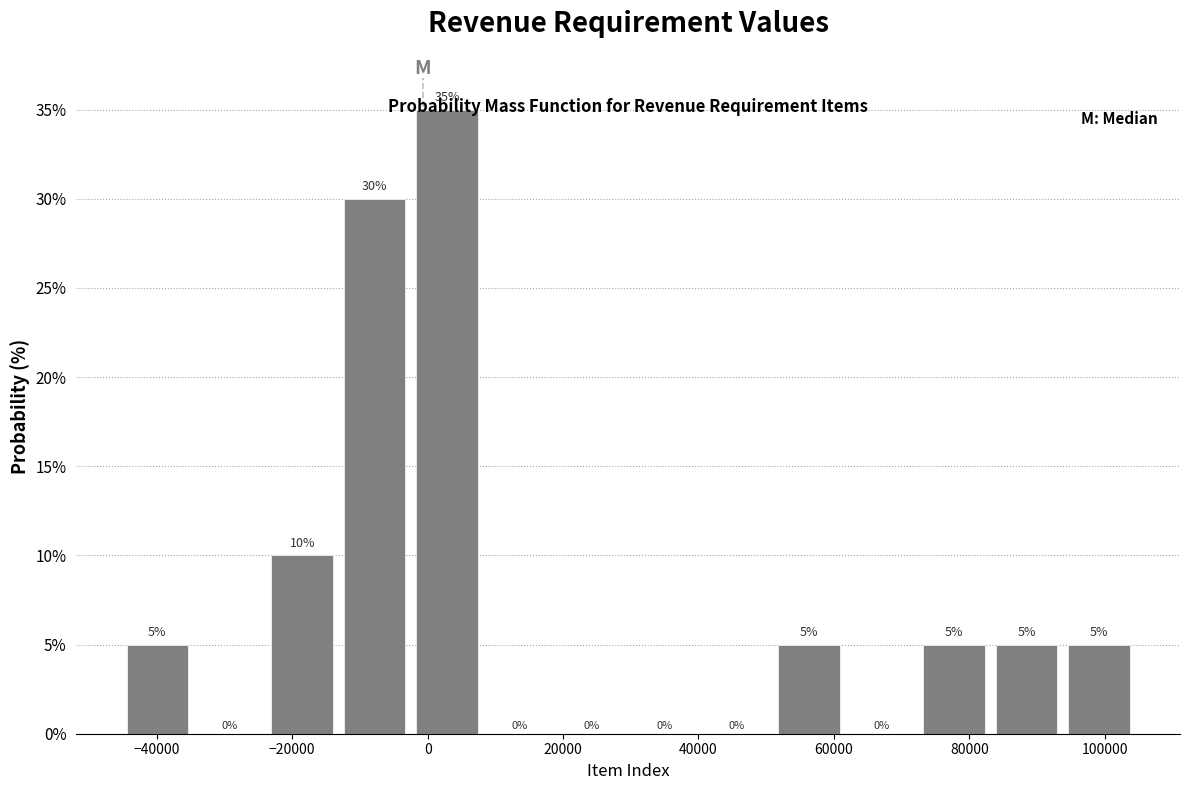

Reading left to right, list every bar in this chart as the range it spans on the x-axis followed by its height. The bar edges are not printed on the chart, so give them approximately, as read against the axis.

-46000 to -34000: 5
-34000 to -24000: 0
-24000 to -14000: 10
-14000 to -2000: 30
-2000 to 8000: 35
8000 to 18000: 0
18000 to 30000: 0
30000 to 40000: 0
40000 to 52000: 0
52000 to 62000: 5
62000 to 72000: 0
72000 to 84000: 5
84000 to 94000: 5
94000 to 104000: 5